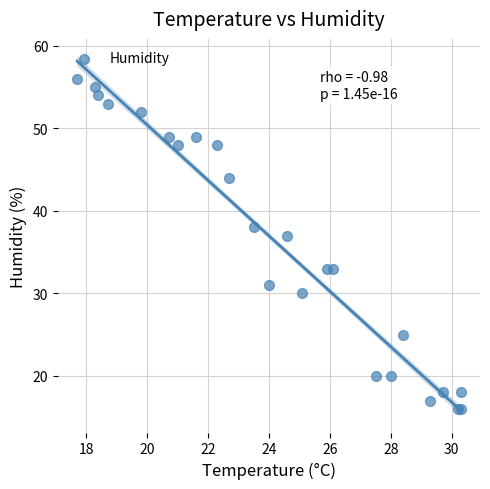

What Y value in the scatter plot is closest to 36?

37